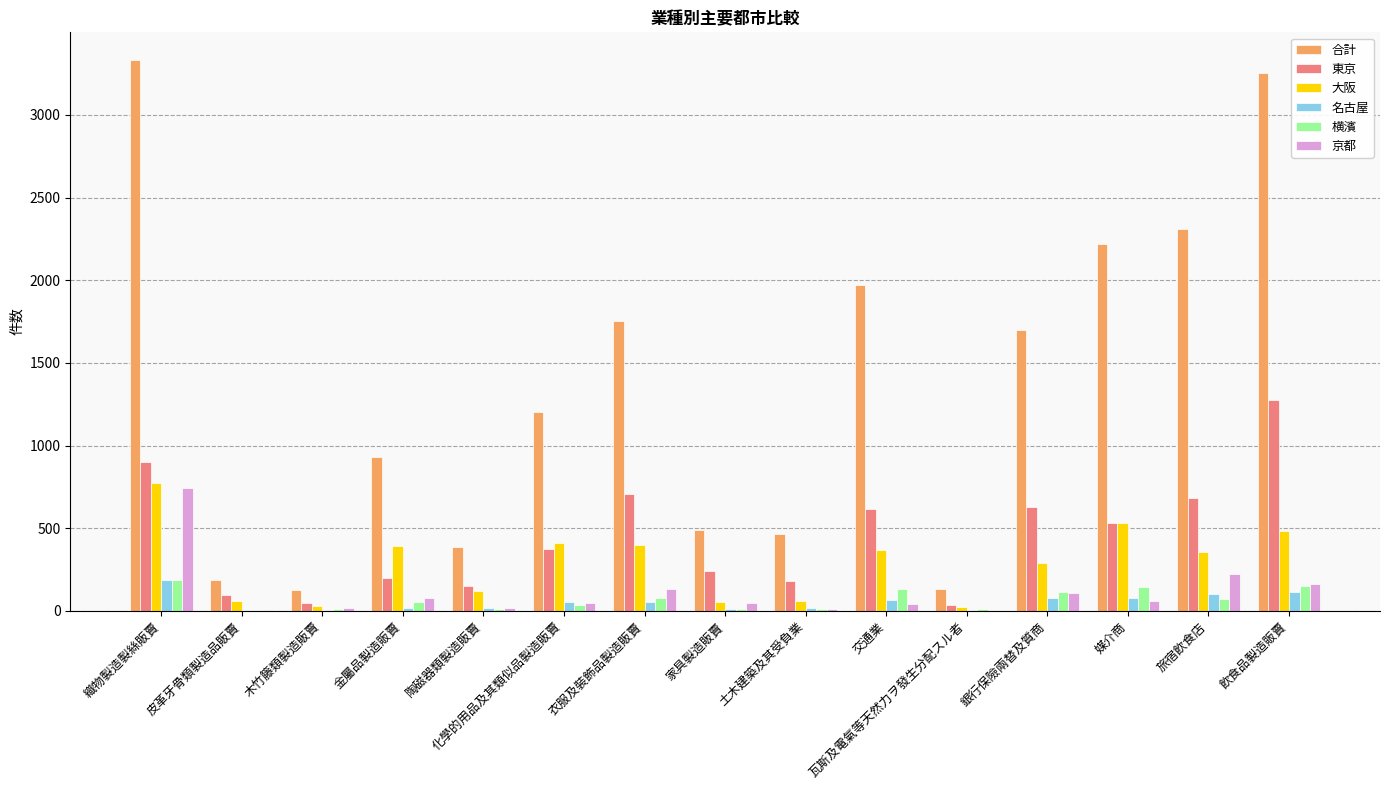

Is it true that 東京 equals 617 at 交通業?

True